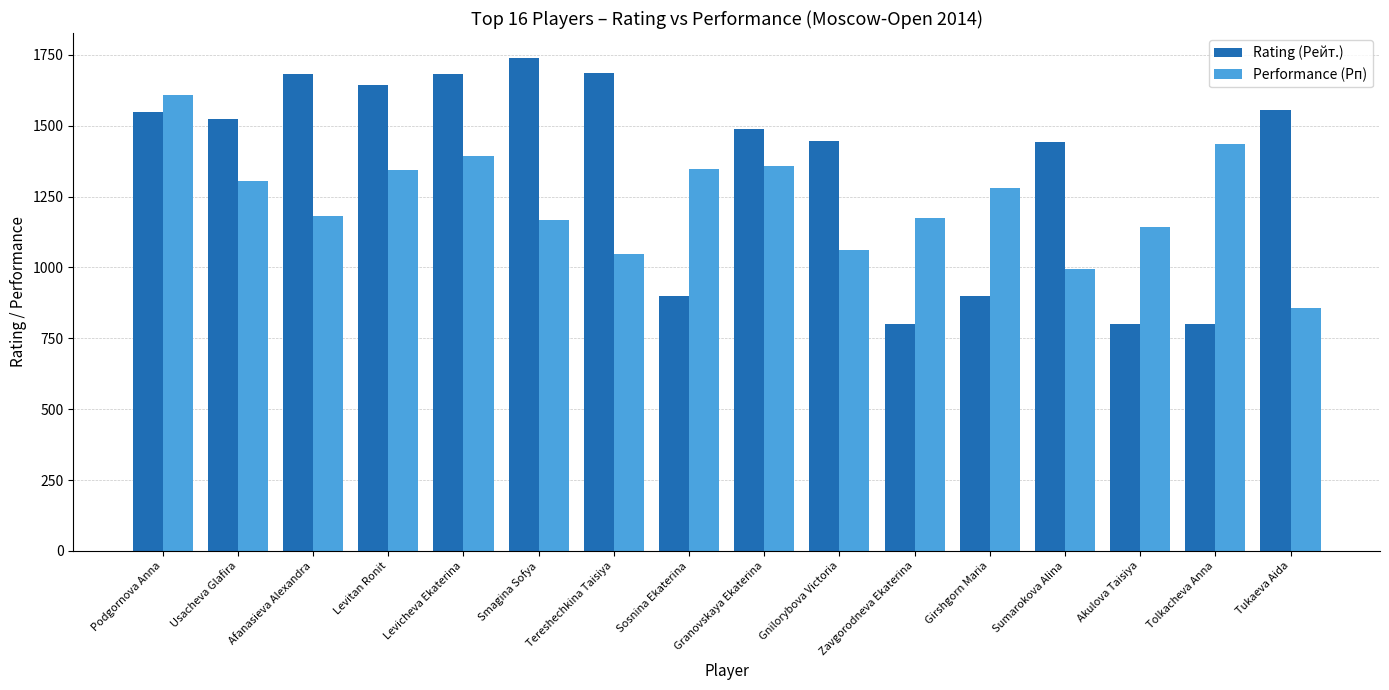

What position from the right is Levicheva Ekaterina?

12